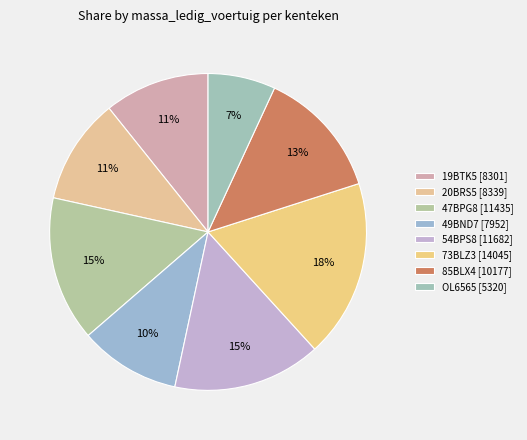

Which slice is the largest?

73BLZ3